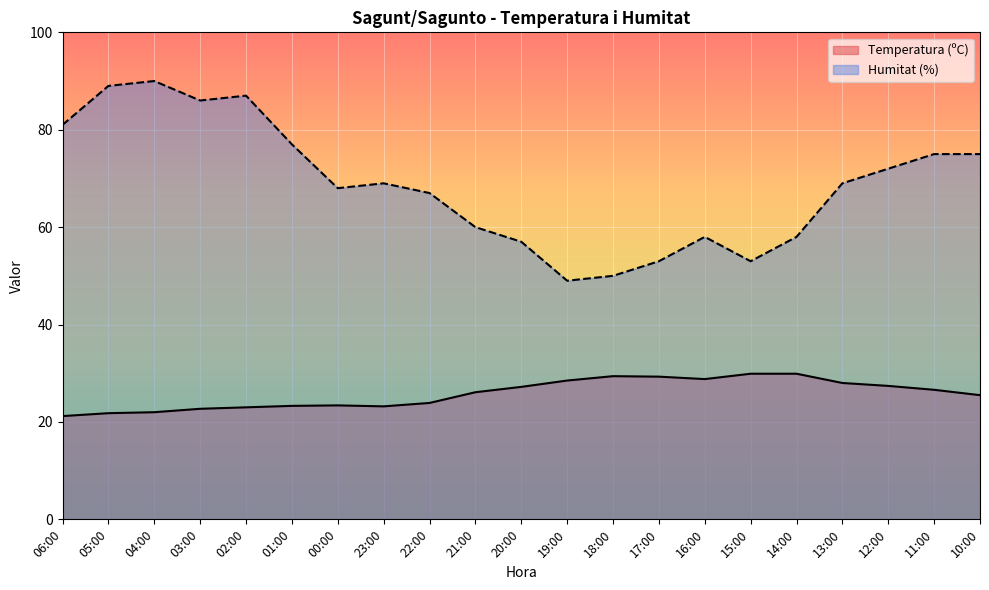

Reading left to right, list all the values displayed in this chart.

Temperatura (ºC): 06:00=21.2	05:00=21.8	04:00=22.0	03:00=22.7	02:00=23.0	01:00=23.3	00:00=23.4	23:00=23.2	22:00=23.9	21:00=26.1	20:00=27.2	19:00=28.5	18:00=29.4	17:00=29.3	16:00=28.8	15:00=29.9	14:00=29.9	13:00=28.0	12:00=27.4	11:00=26.6	10:00=25.5
Humitat (%): 06:00=81.0	05:00=89.0	04:00=90.0	03:00=86.0	02:00=87.0	01:00=77.0	00:00=68.0	23:00=69.0	22:00=67.0	21:00=60.0	20:00=57.0	19:00=49.0	18:00=50.0	17:00=53.0	16:00=58.0	15:00=53.0	14:00=58.0	13:00=69.0	12:00=72.0	11:00=75.0	10:00=75.0